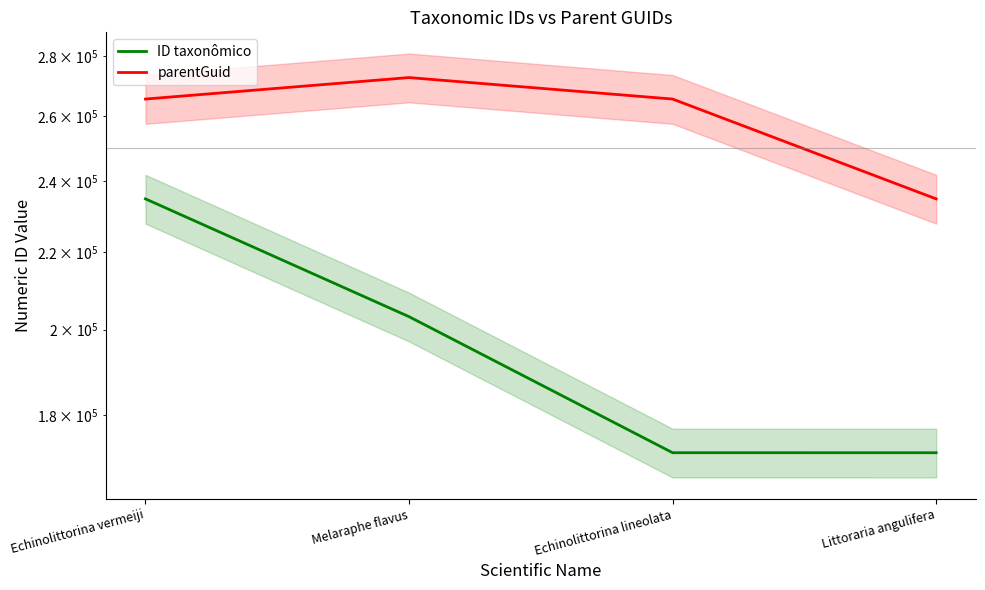

At which label does ID taxonômico first exceed 203241?

Echinolittorina vermeiji